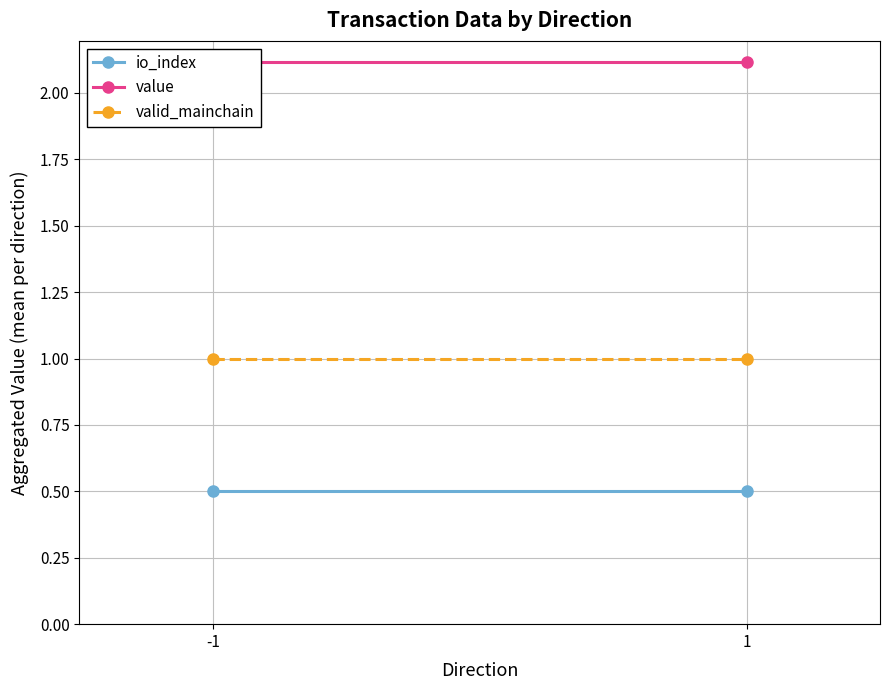

Where is valid_mainchain nearest to the value 1?

-1